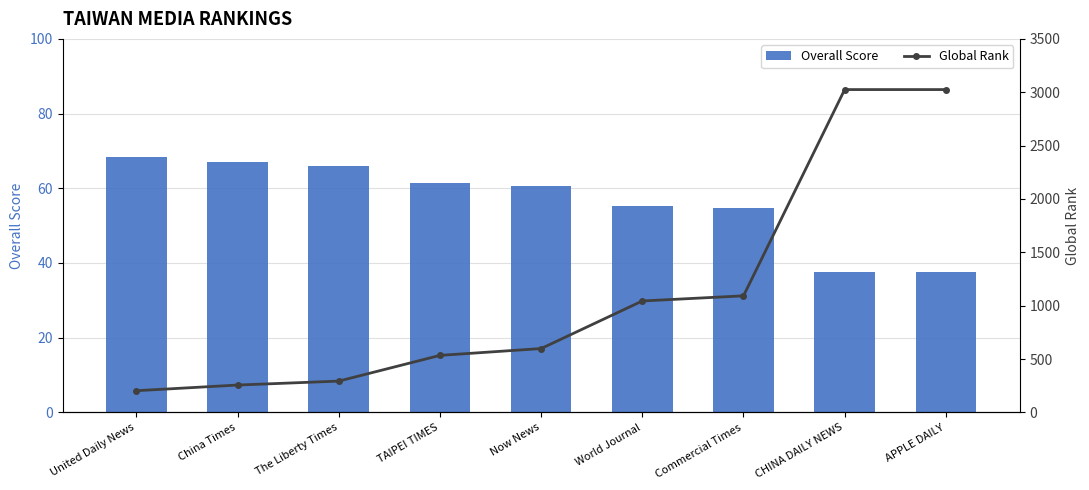

Reading right to left, extract all data points from this chart.

Overall Score: APPLE DAILY=37.5	CHINA DAILY NEWS=37.5	Commercial Times=54.8	World Journal=55.2	Now News=60.5	TAIPEI TIMES=61.5	The Liberty Times=66.0	China Times=67.0	United Daily News=68.5
Global Rank: APPLE DAILY=3025.0	CHINA DAILY NEWS=3025.0	Commercial Times=1092.0	World Journal=1044.0	Now News=598.0	TAIPEI TIMES=534.0	The Liberty Times=293.0	China Times=256.0	United Daily News=203.0